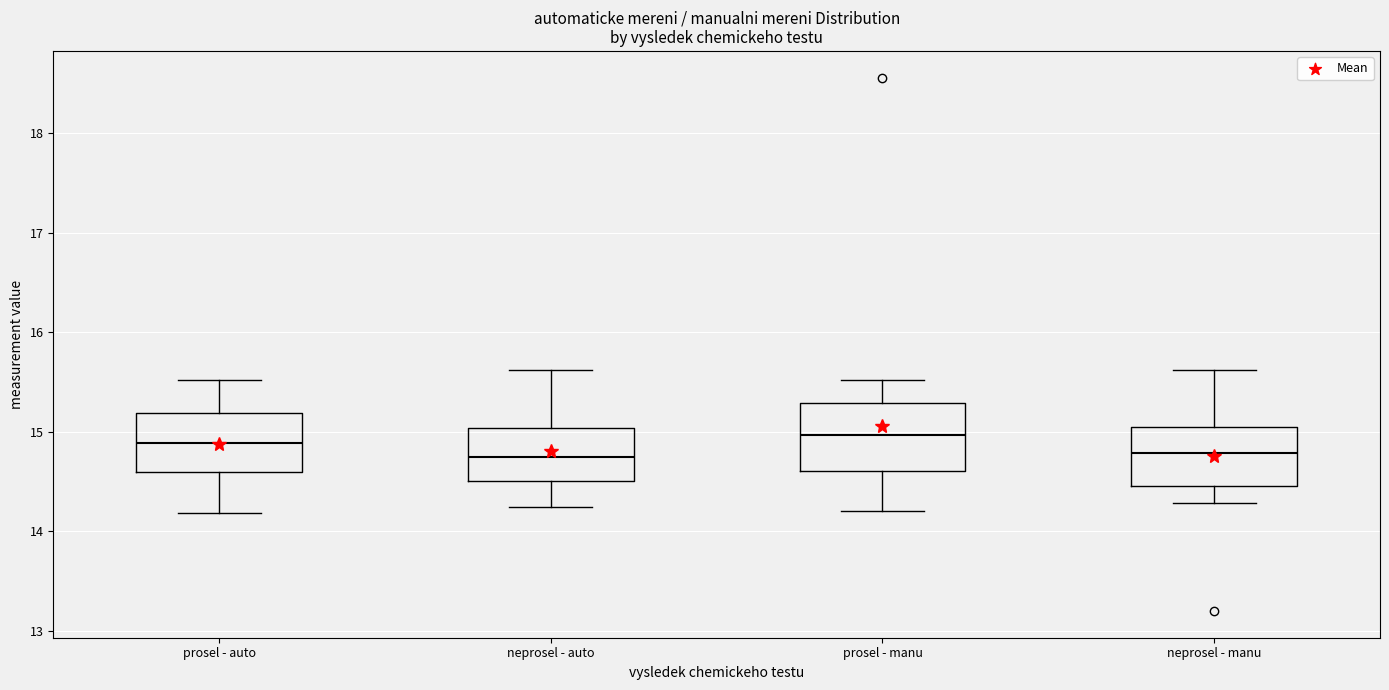

Where is the upper edge of the box for prosel - manu on the y-axis? The values are not printed on the chart, so give them approximately, as read against the axis.

15.3